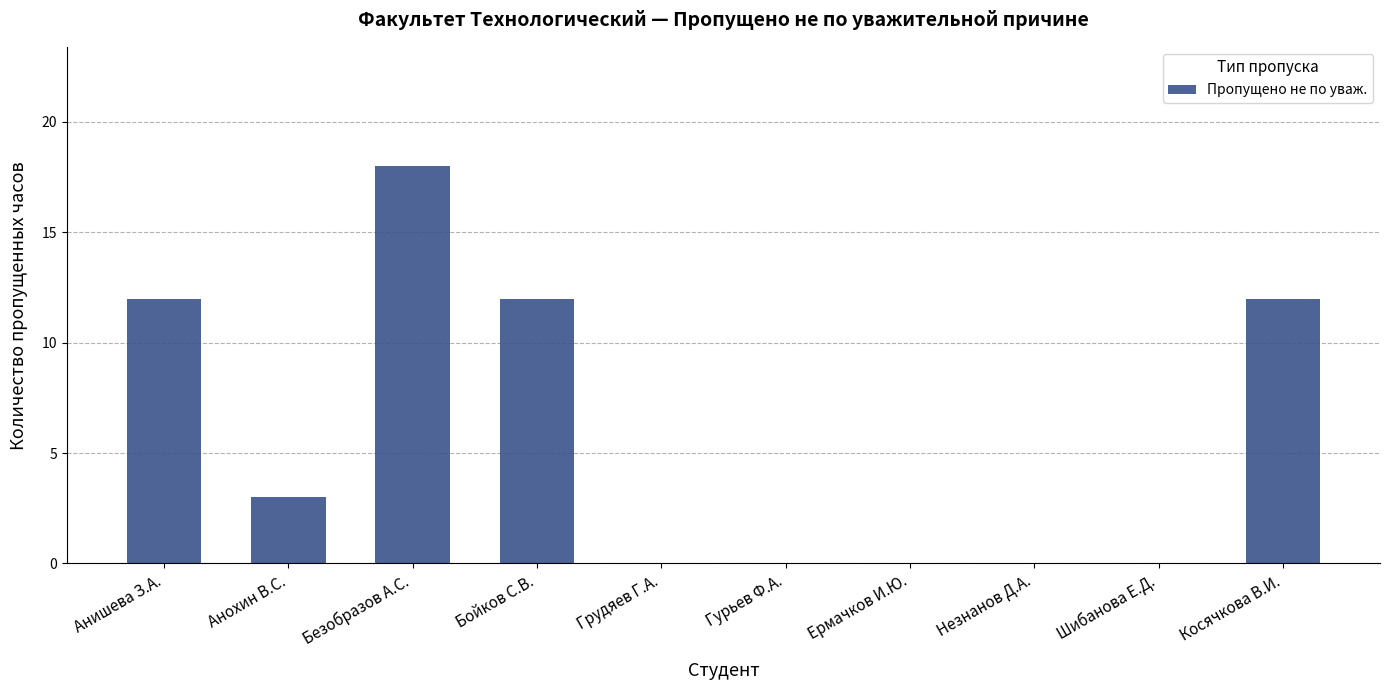

Approximately how many times larger is the value at Бойков С.В. compared to Косячкова В.И.?

1.0